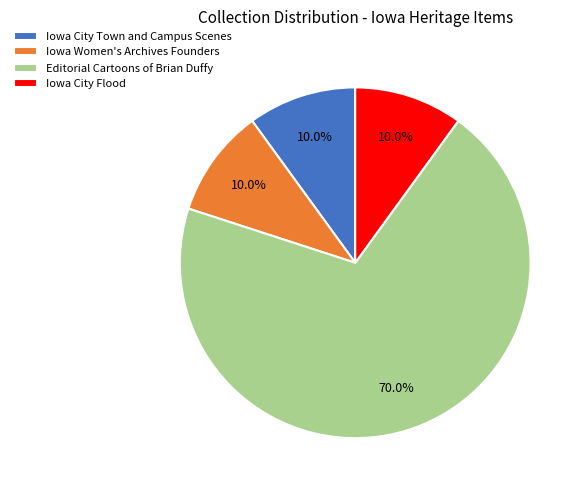

What percentage is the Iowa City Town and Campus Scenes slice, to the nearest percent?

10%